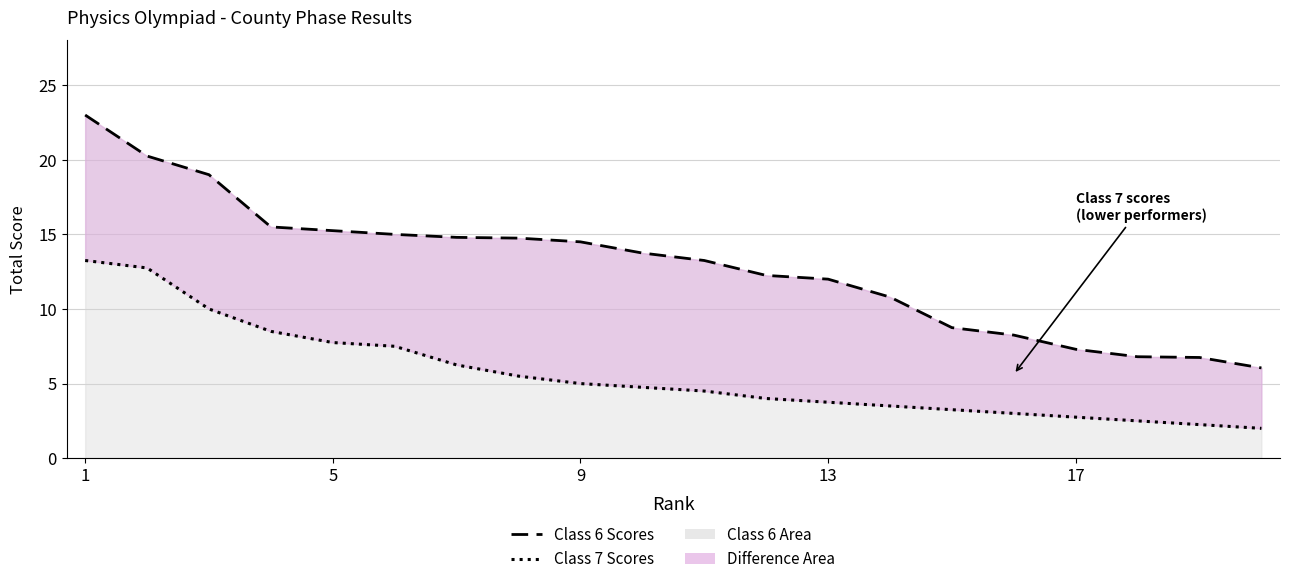

At which label does Class 7 (lower line) reach its peak?

1